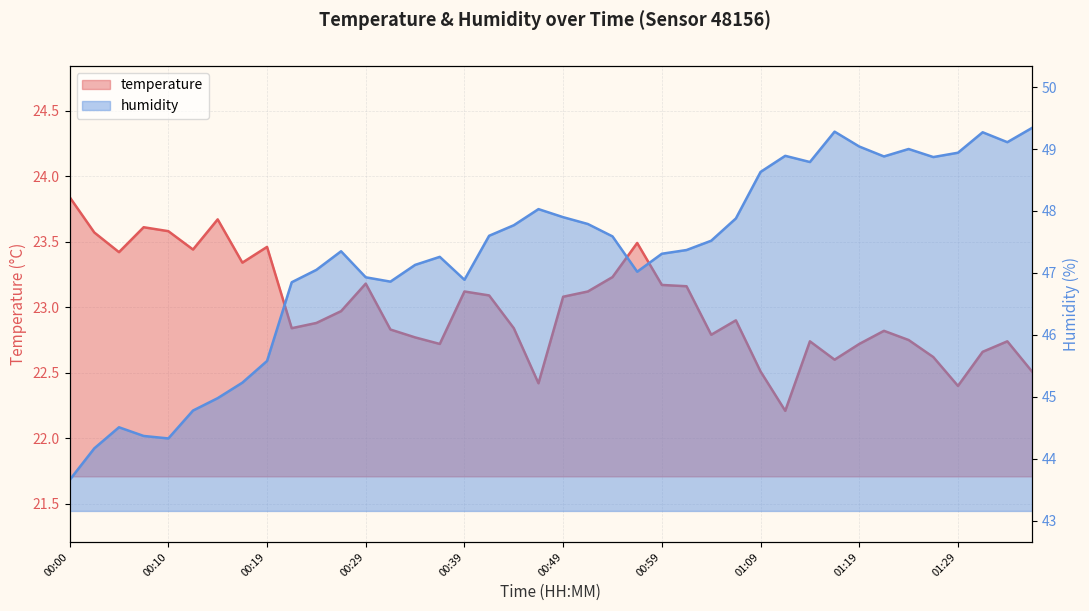

How many lines are shown in the chart?

2